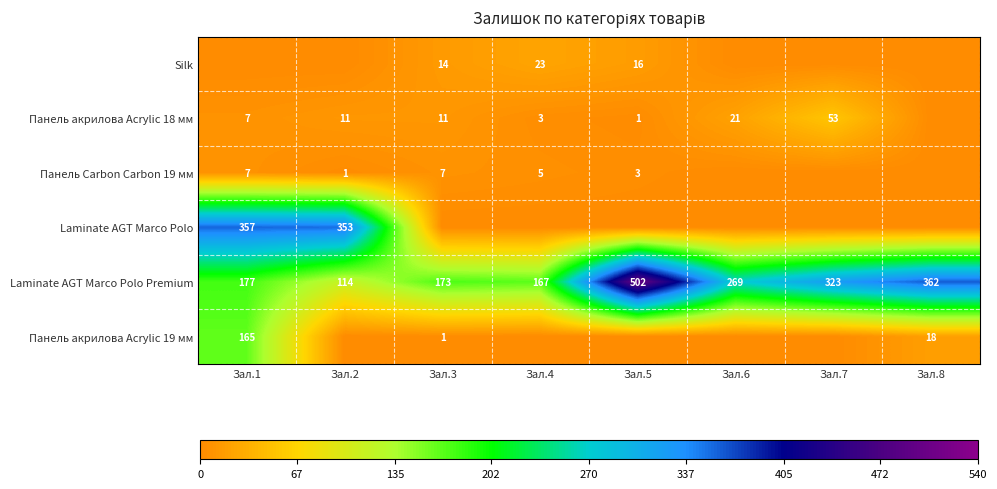

What is the sum of the Панель акрилова Acrylic 18 мм values at Зал.6 and Зал.4?

24